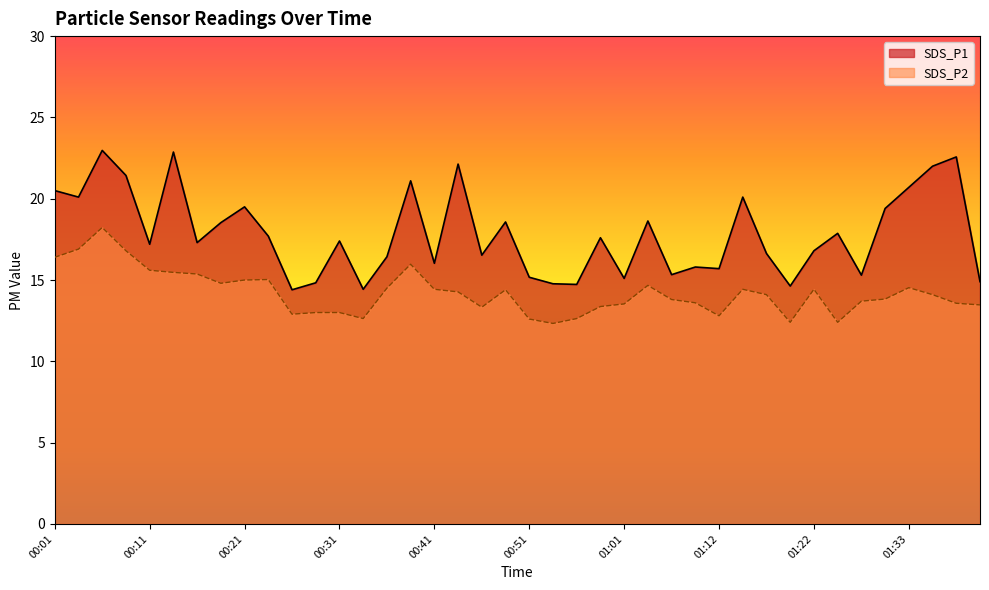

What is the average value of the SDS_P1 series?

17.8